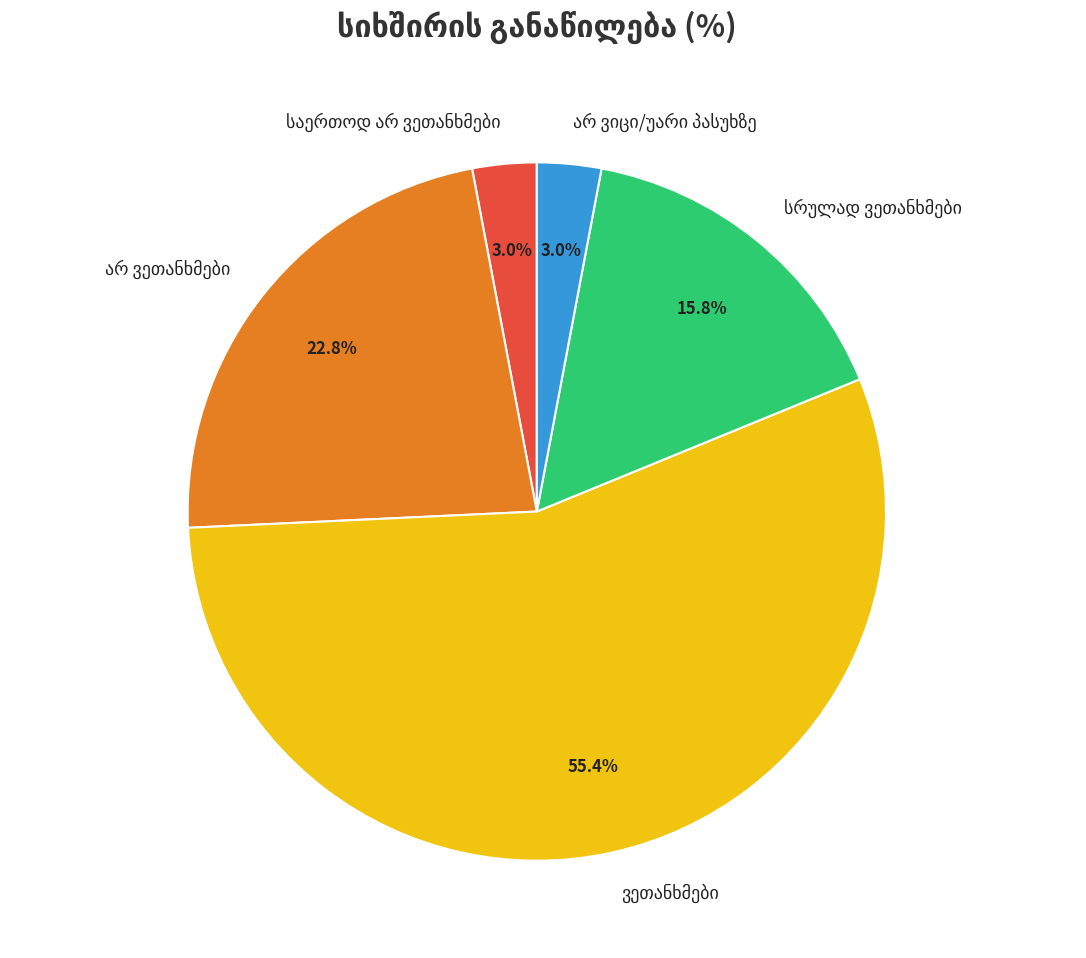

Is there any slice that represents more than half of the pie?

Yes